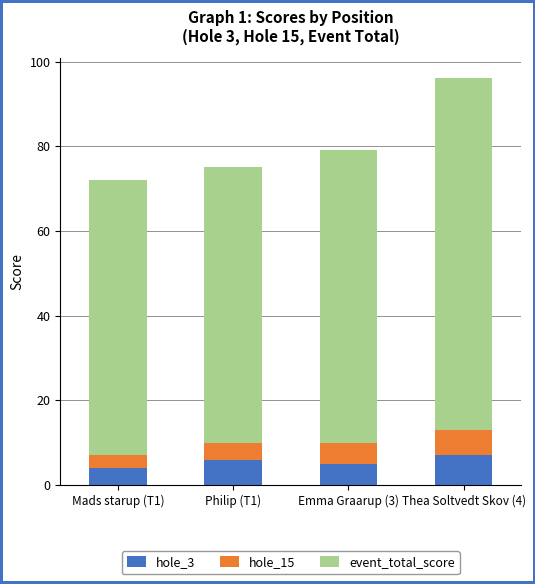

Is it true that hole_3 equals 12 at Thea Soltvedt Skov (4)?

False